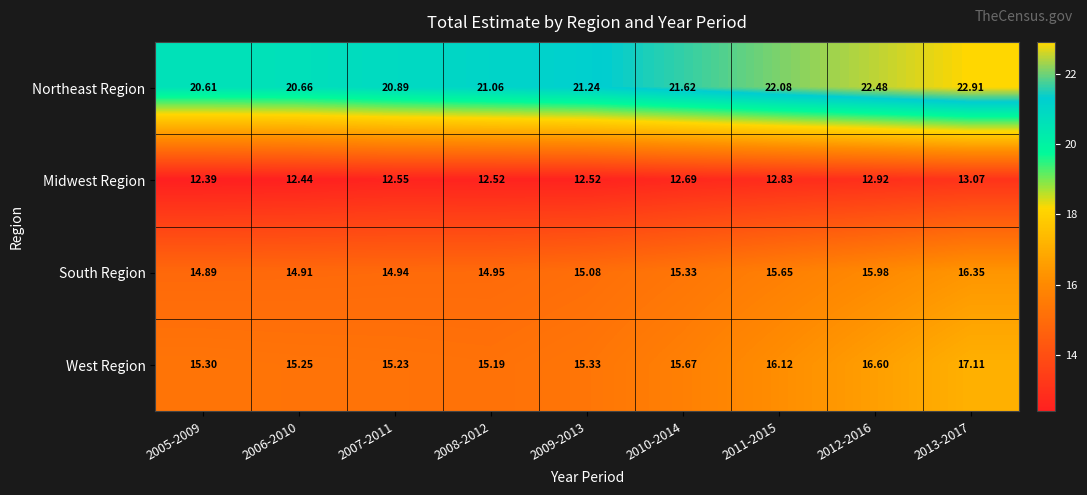

Is the value of Northeast Region at 2010-2014 greater than the value of West Region at 2005-2009?

Yes